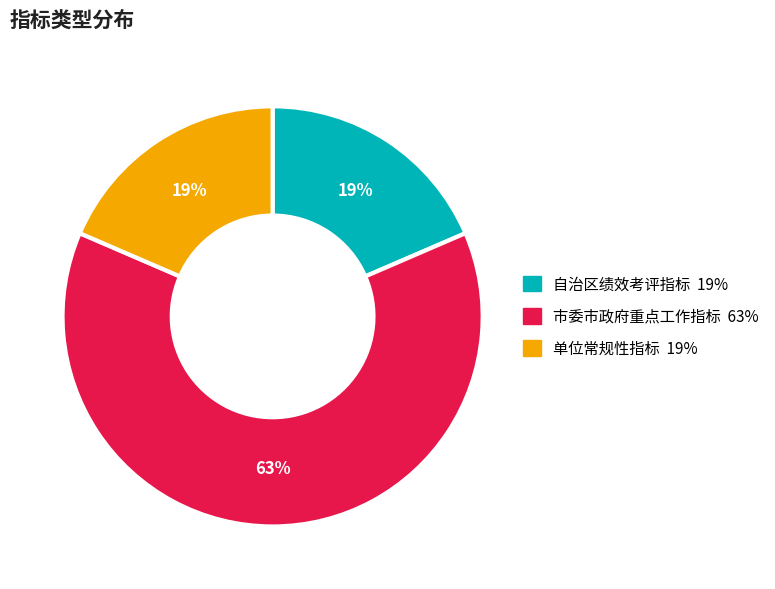

To the nearest percent, what is the average slice percentage?

33%